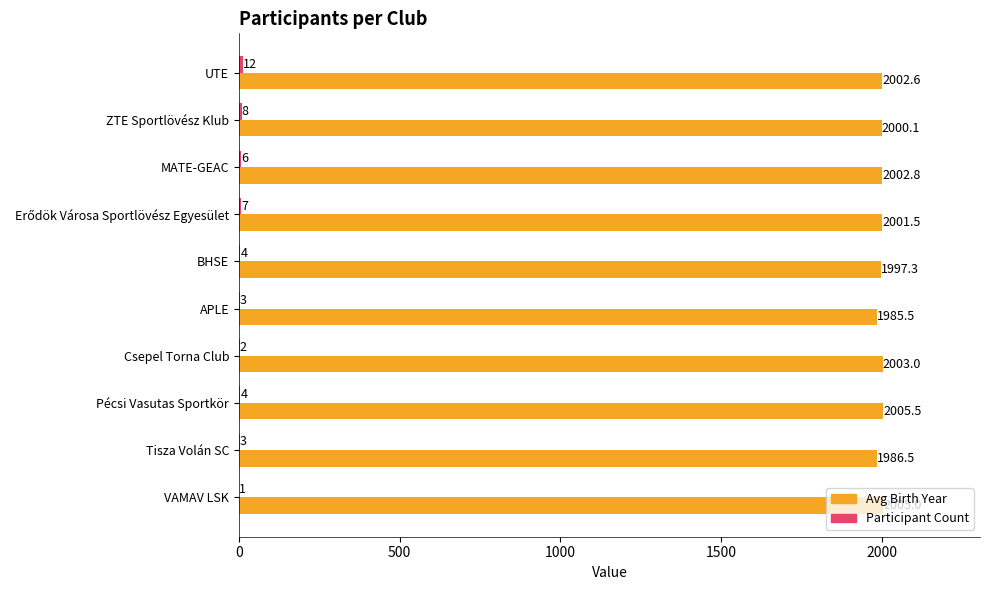

The Avg Birth Year series shows 1997.3 at BHSE. True or false?

True